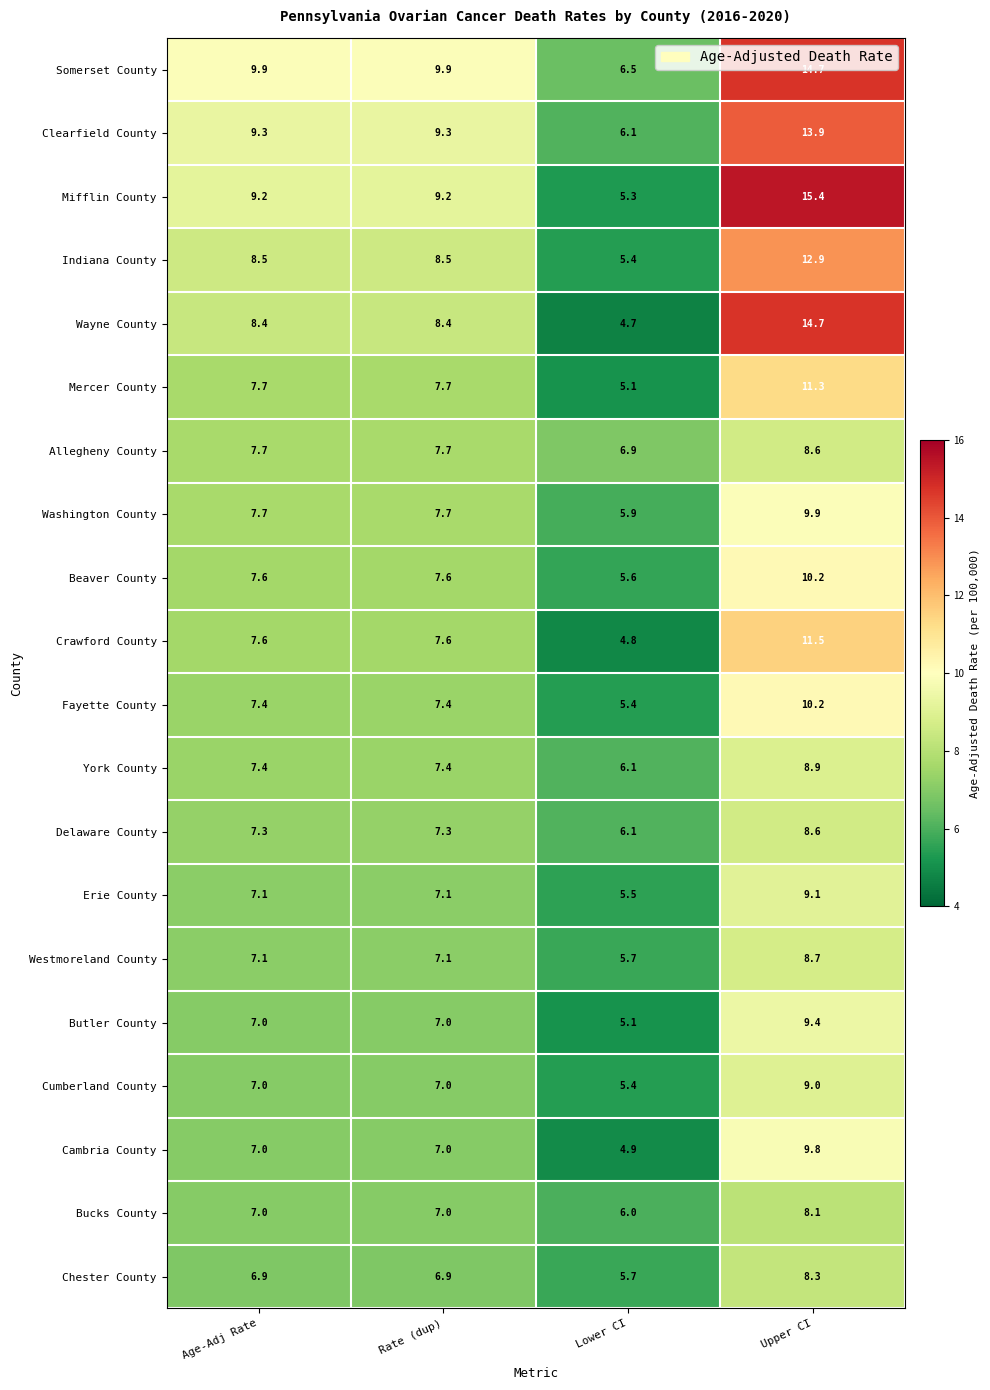

What is the minimum value shown in the chart?

4.7